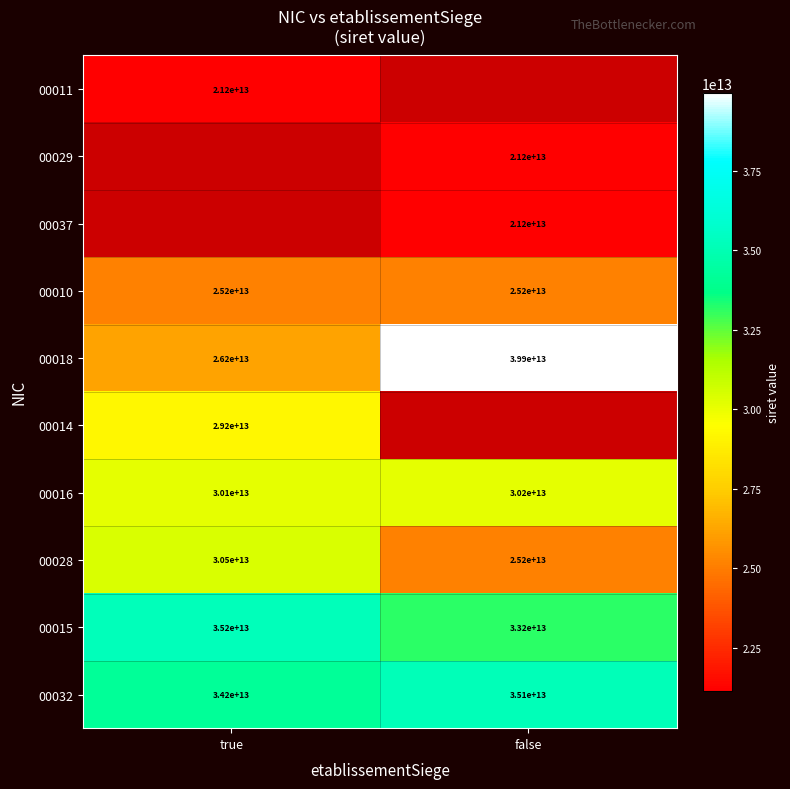

List the labels in order of 00016 value, smallest first.

true, false